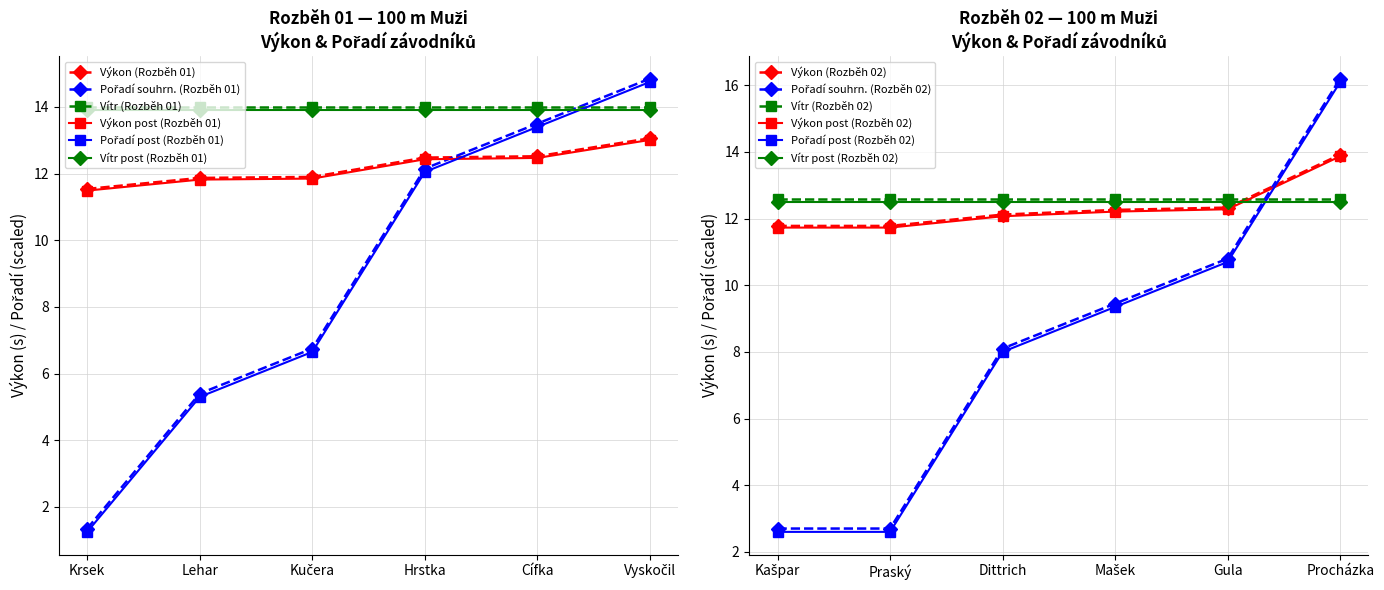

What is the minimum value for Vítr post (Rozběh 01)?

13.9